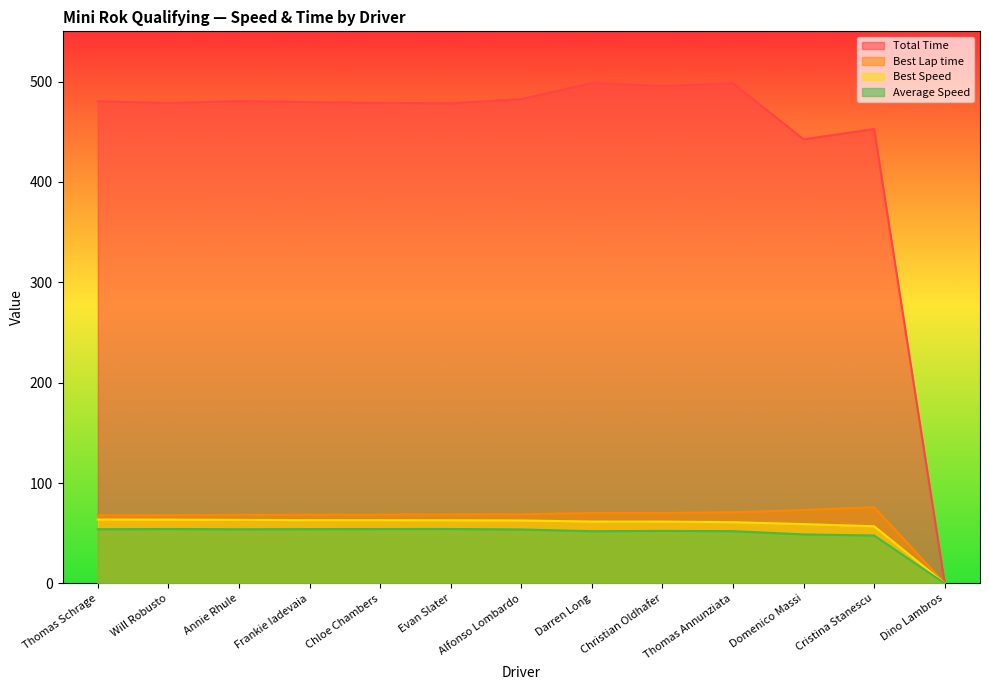

Reading right to left, transcribe all the data shown in this chart.

Total Time: Dino Lambros=0.0	Cristina Stanescu=452.7	Domenico Massi=442.4	Thomas Annunziata=498.3	Christian Oldhafer=495.5	Darren Long=498.6	Alfonso Lombardo=482.5	Evan Slater=478.3	Chloe Chambers=478.7	Frankie Iadevaia=479.5	Annie Rhule=480.6	Will Robusto=478.5	Thomas Schrage=480.4
Best Lap time: Dino Lambros=0.0	Cristina Stanescu=75.9	Domenico Massi=73.1	Thomas Annunziata=70.9	Christian Oldhafer=70.1	Darren Long=70.1	Alfonso Lombardo=68.9	Evan Slater=68.7	Chloe Chambers=68.6	Frankie Iadevaia=68.5	Annie Rhule=68.3	Will Robusto=68.0	Thomas Schrage=67.9
Best Speed: Dino Lambros=0.0	Cristina Stanescu=56.9	Domenico Massi=59.1	Thomas Annunziata=61.0	Christian Oldhafer=61.6	Darren Long=61.6	Alfonso Lombardo=62.7	Evan Slater=62.9	Chloe Chambers=63.0	Frankie Iadevaia=63.0	Annie Rhule=63.3	Will Robusto=63.5	Thomas Schrage=63.6
Average Speed: Dino Lambros=0.0	Cristina Stanescu=47.7	Domenico Massi=48.8	Thomas Annunziata=52.0	Christian Oldhafer=52.3	Darren Long=52.0	Alfonso Lombardo=53.7	Evan Slater=54.2	Chloe Chambers=54.1	Frankie Iadevaia=54.1	Annie Rhule=53.9	Will Robusto=54.2	Thomas Schrage=54.0